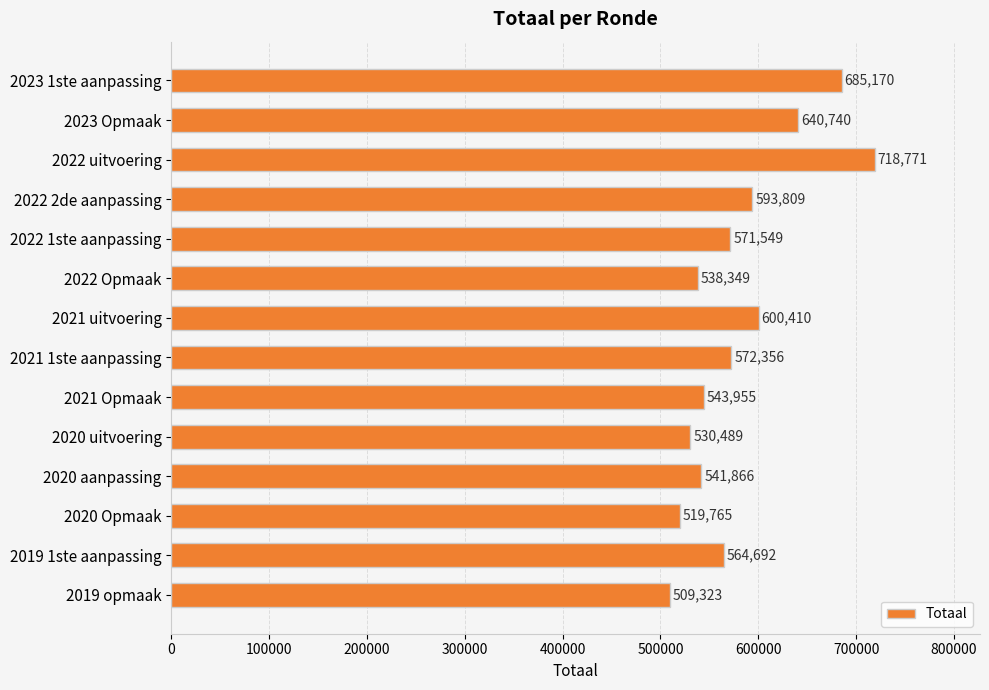

Which has a higher value, 2020 Opmaak or 2019 1ste aanpassing?

2019 1ste aanpassing